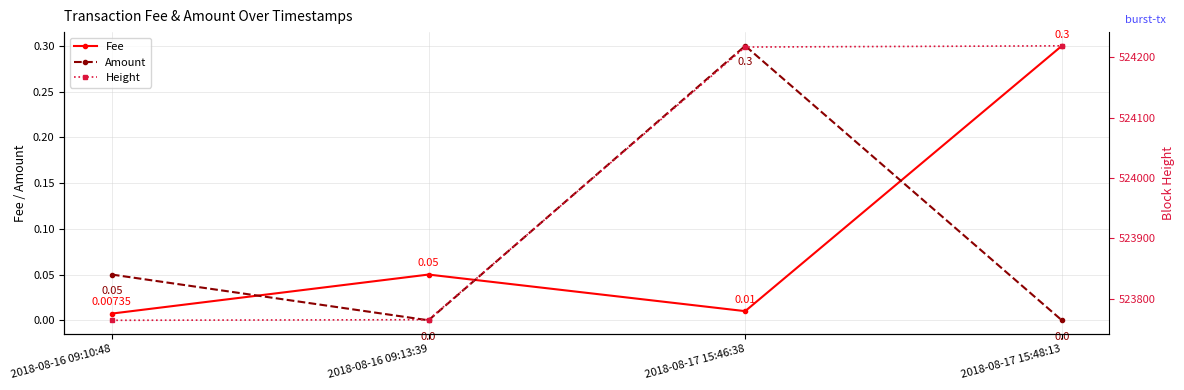

What is the difference between the highest and lowest values at 2018-08-16 09:10:48?

523764.0